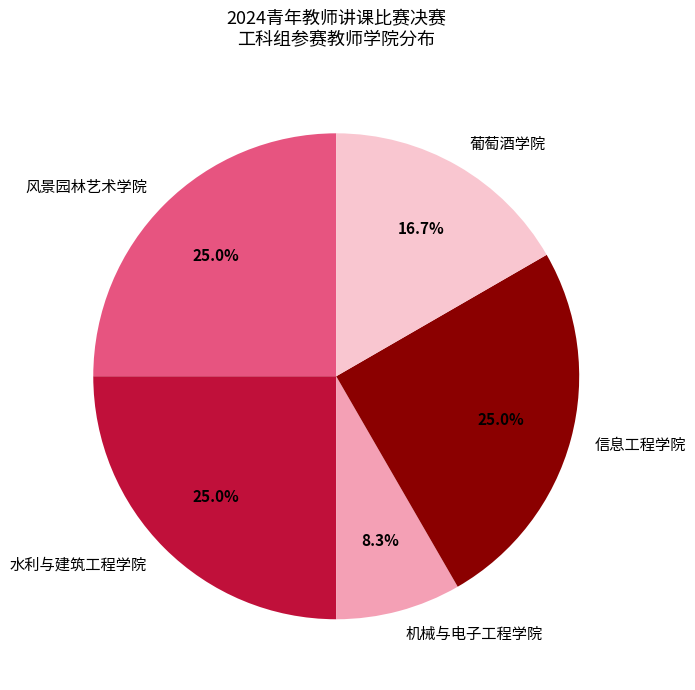

What is the ratio of the value at 信息工程学院 to the value at 风景园林艺术学院?

1.0